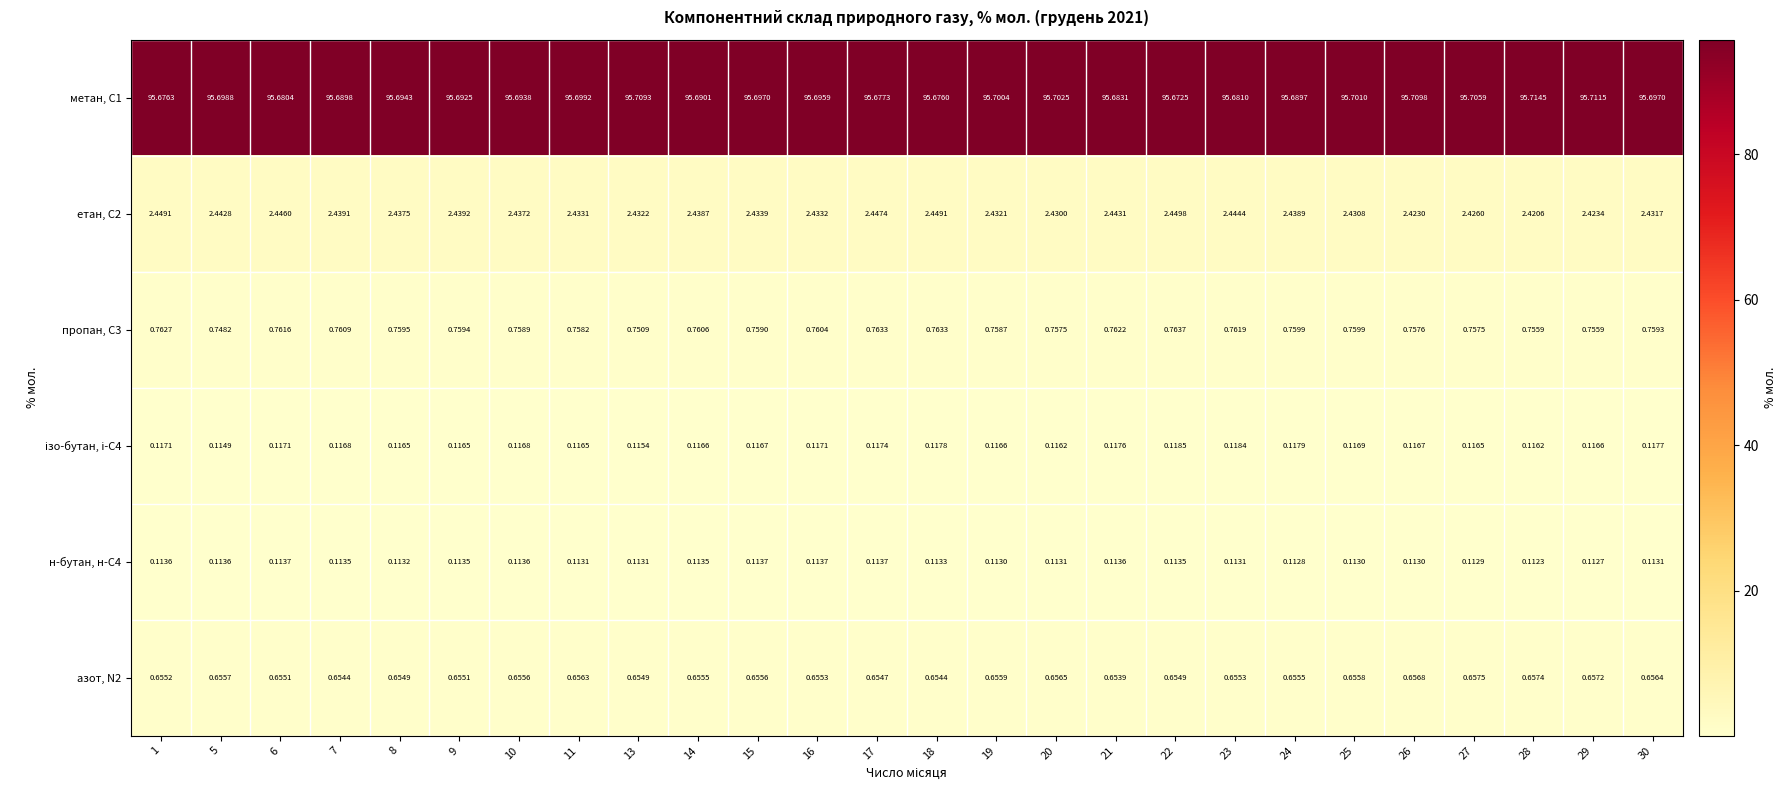

At how many categories does at least one series exceed 78?

26